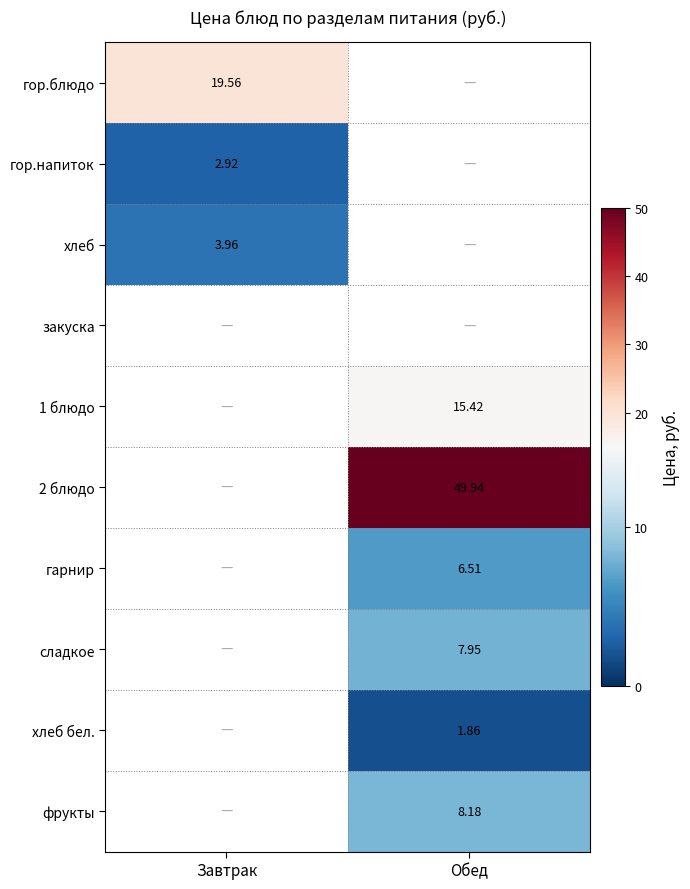

What is the approximate value of хлеб at Завтрак?

4.0